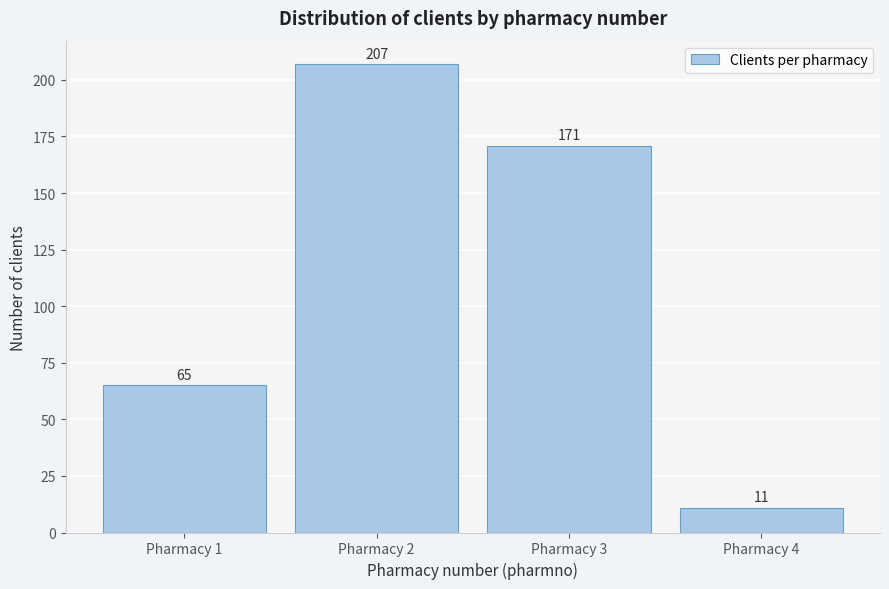

Reading left to right, what are all the values shown in this chart?

Pharmacy 1=65	Pharmacy 2=207	Pharmacy 3=171	Pharmacy 4=11